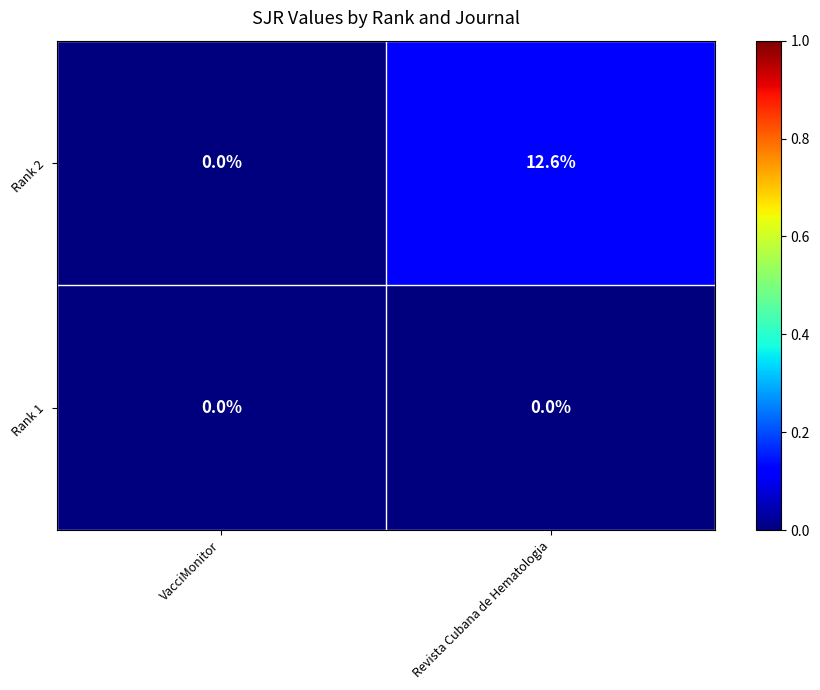

Rank the series by their maximum value, from lowest to highest.

Rank 1, Rank 2